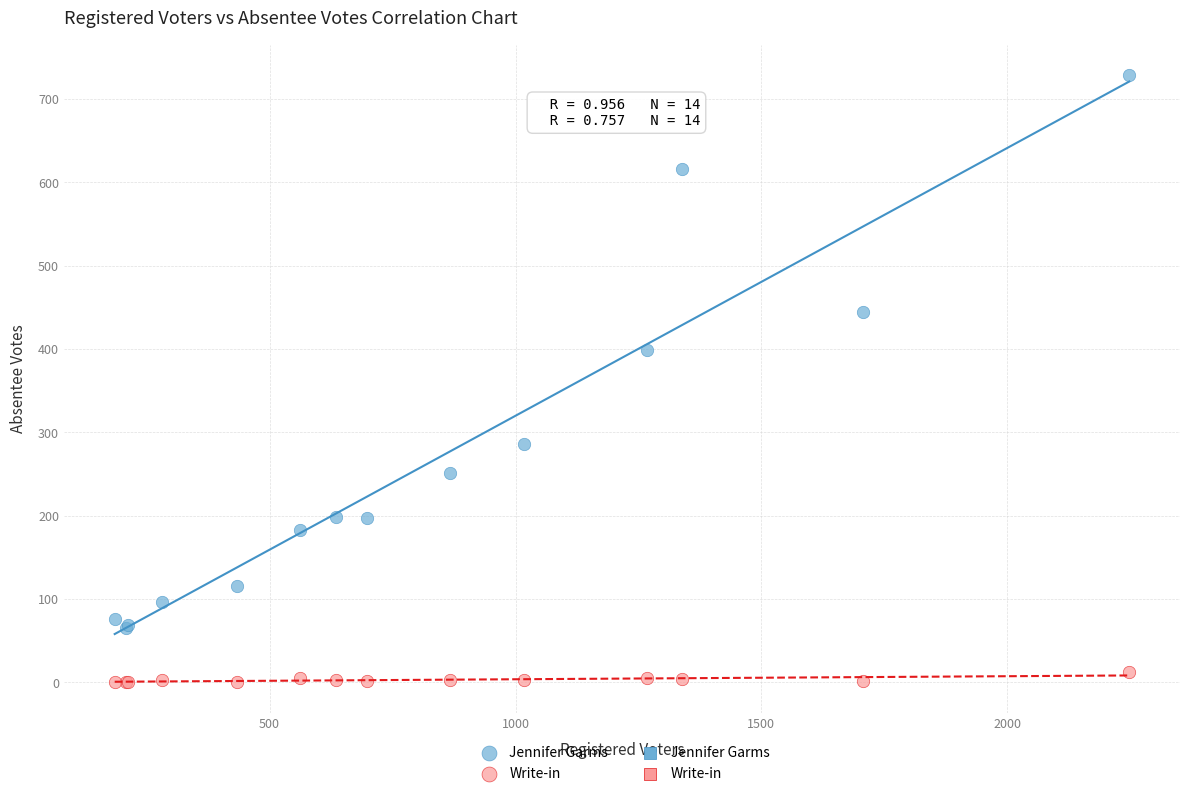

Which series contains the lowest Y value?

Write-in